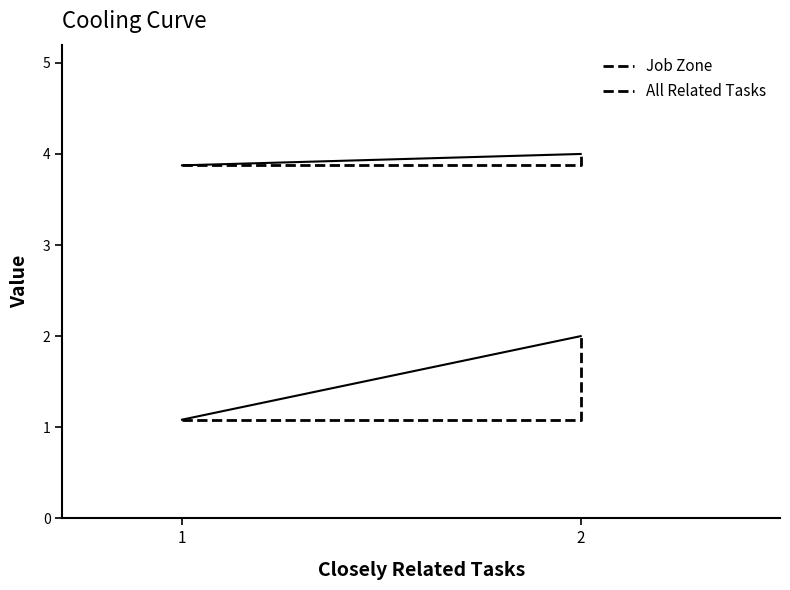

Reading left to right, what are all the values shown in this chart?

Job Zone: 1=3.9	2=4.0
All Related Tasks: 1=1.1	2=2.0